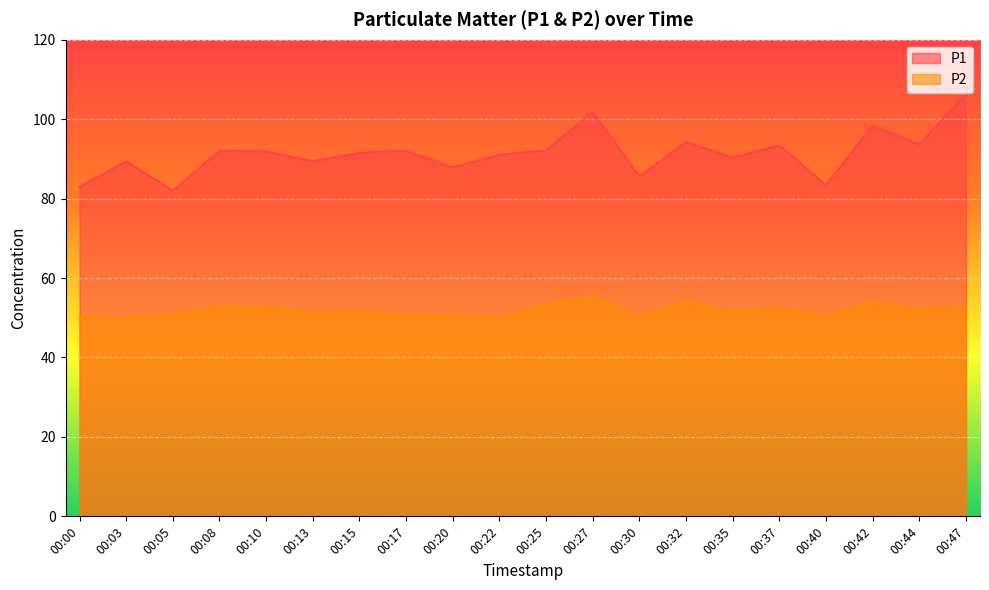

How many interior local peaks does the P1 series have?

7